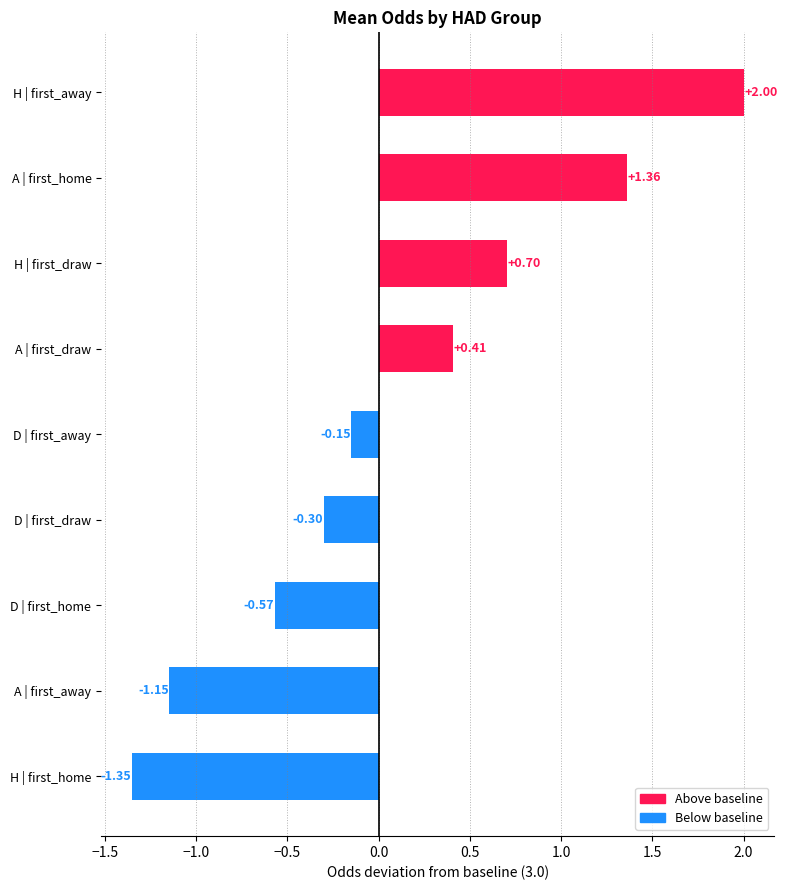

How many positive values are there?

4